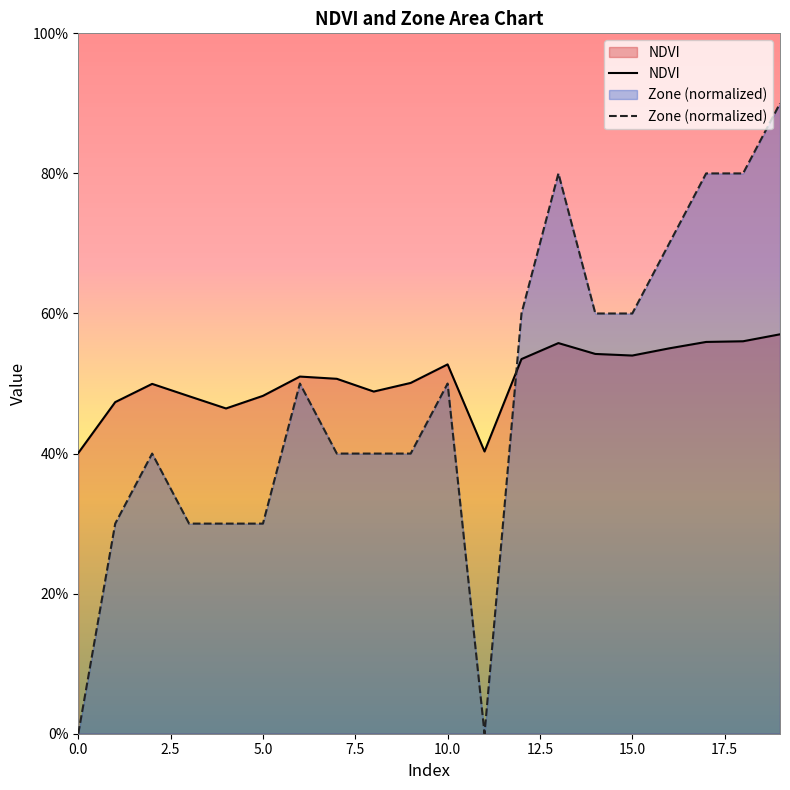

Which series has the largest range (max minus min)?

Zone (normalized)